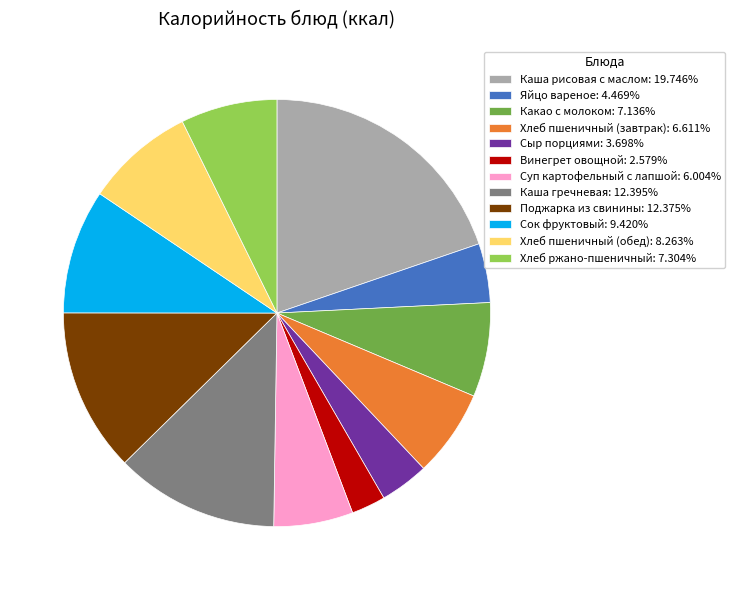

Combined, do Хлеб пшеничный (завтрак): 6.611% and Каша гречневая: 12.395% account for over 50%?

No